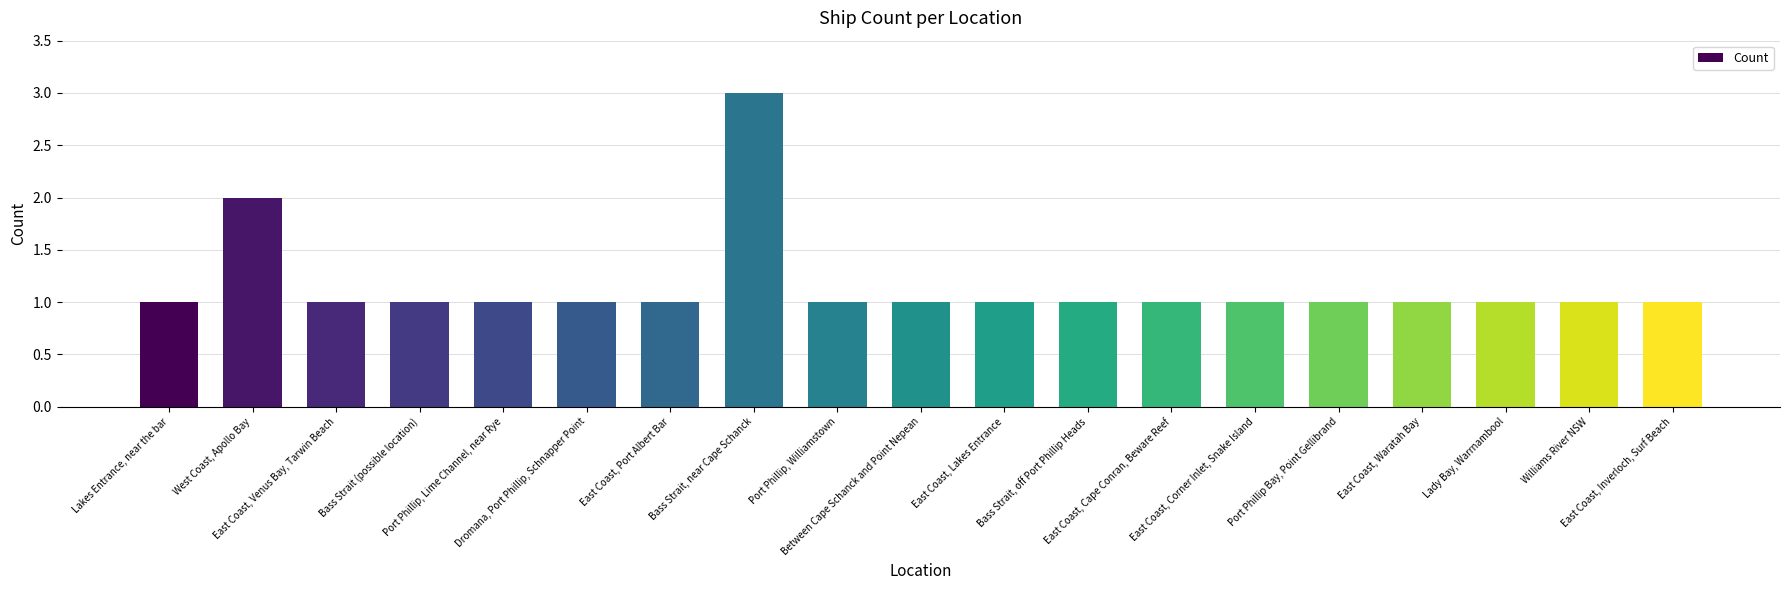

What is the maximum value shown in the chart?

3